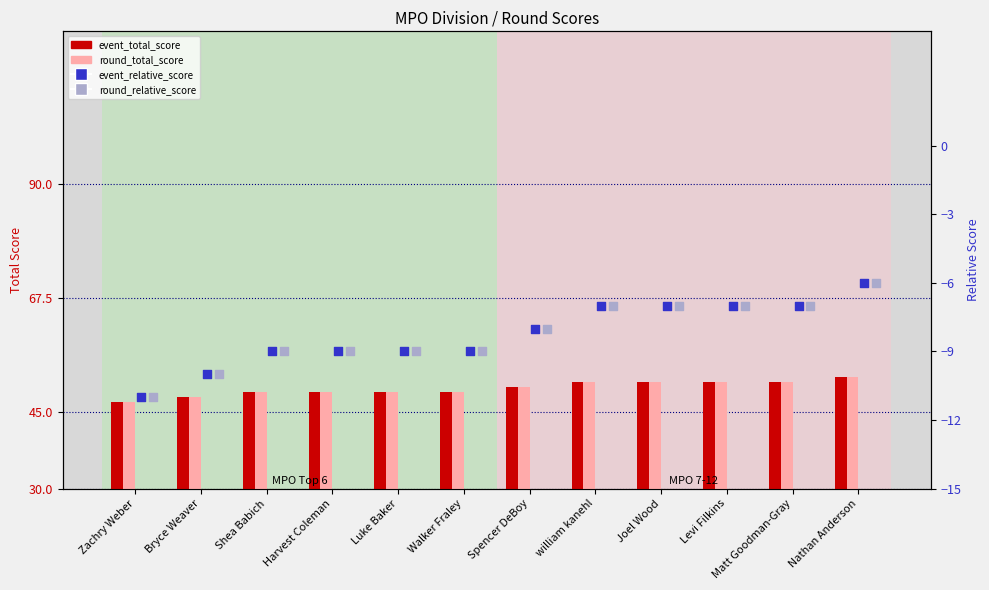

Which series has the largest total across all categories?

event_total_score